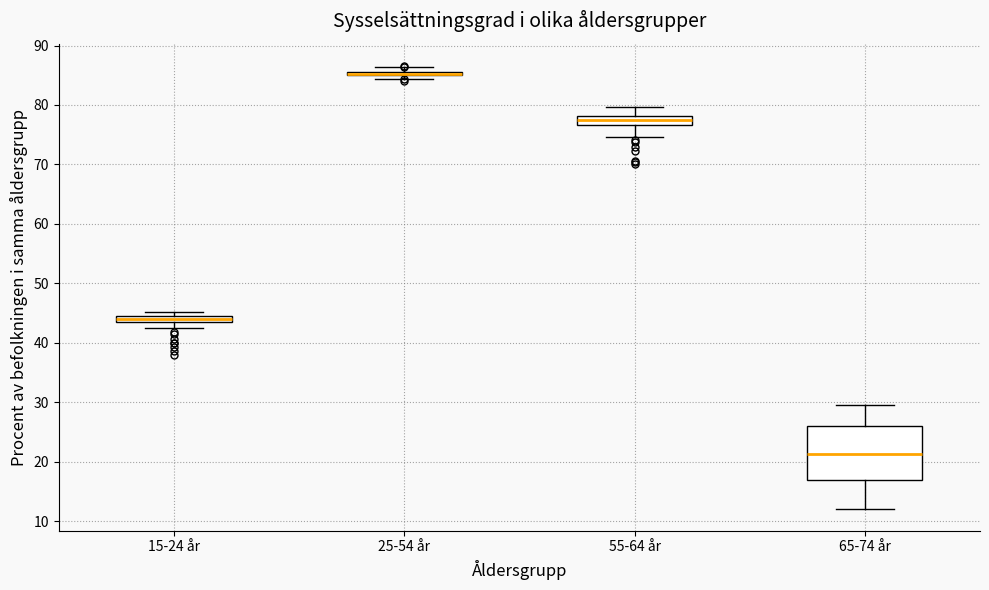

Which box is the tallest, from its lower edge to its upper edge?

65-74 år